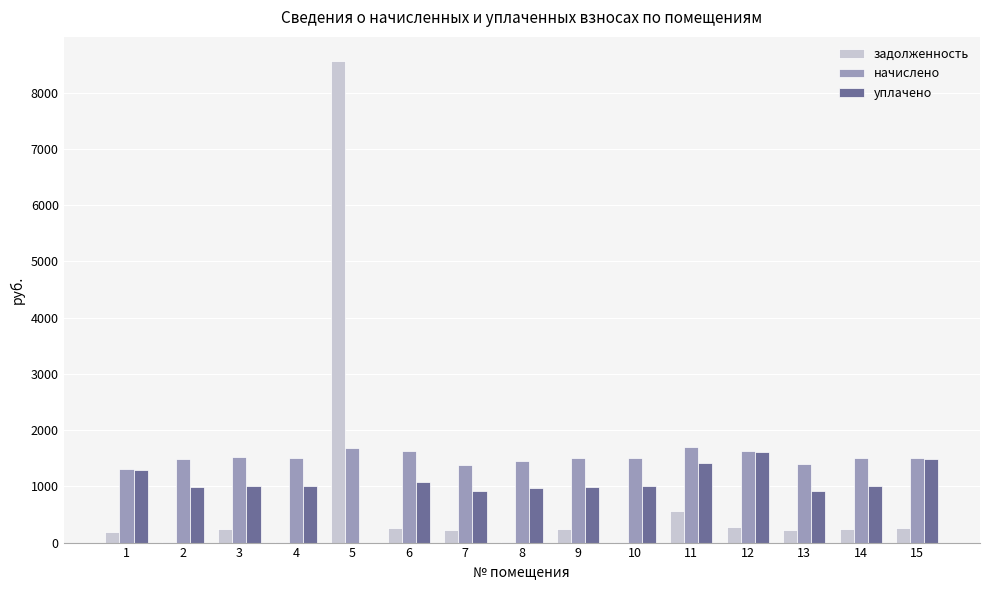

The value of начислено at 14 is 1503.4. True or false?

True